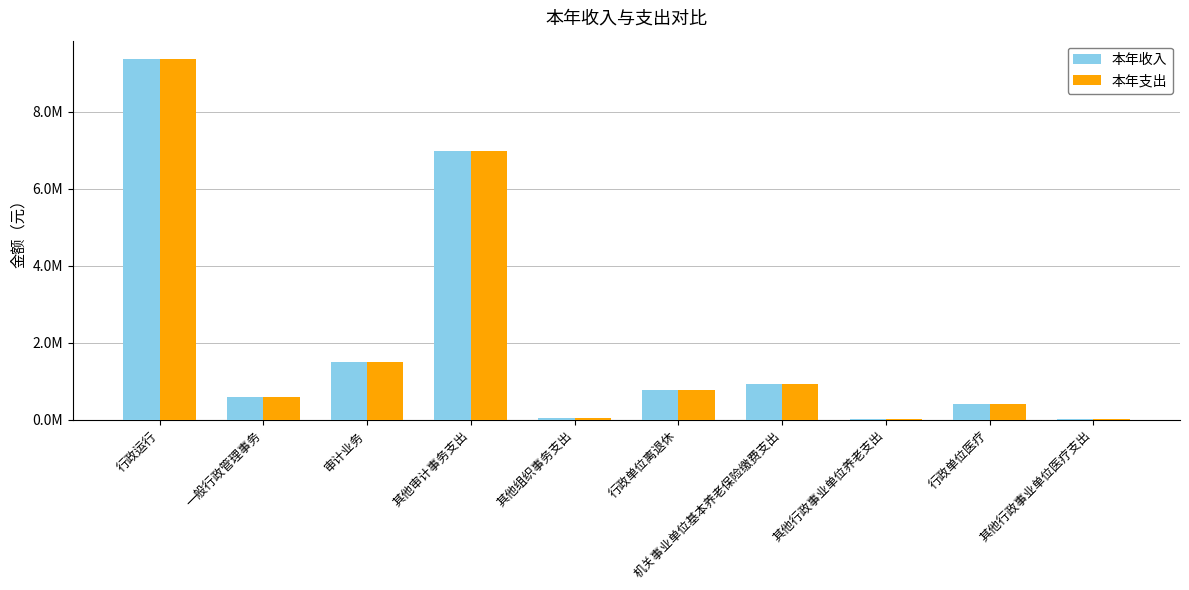

What is the highest value of the 本年支出 series?

9379103.2